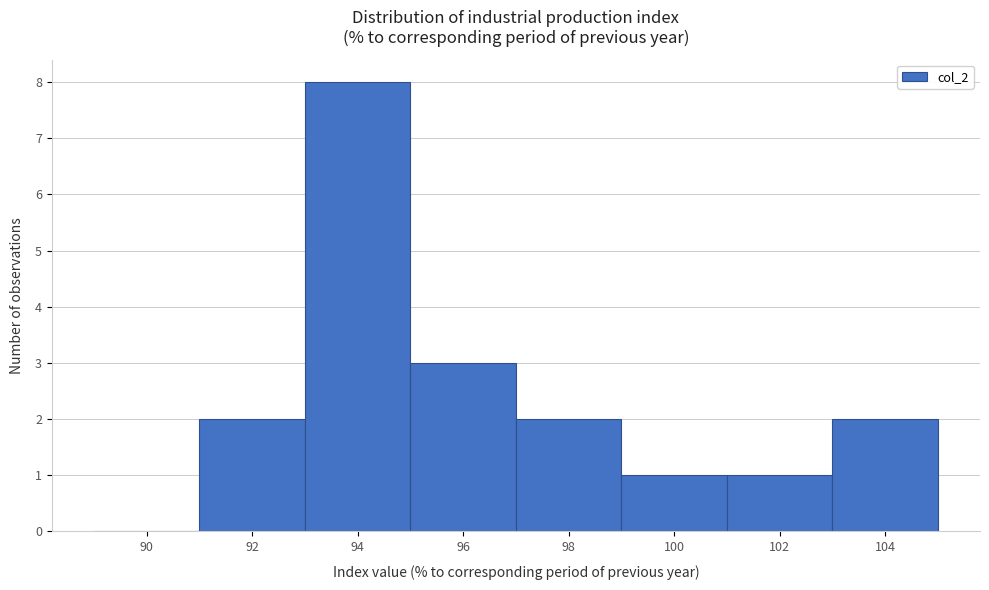

Reading left to right, transcribe all the data shown in this chart.

90=0	92=2	94=8	96=3	98=2	100=1	102=1	104=2